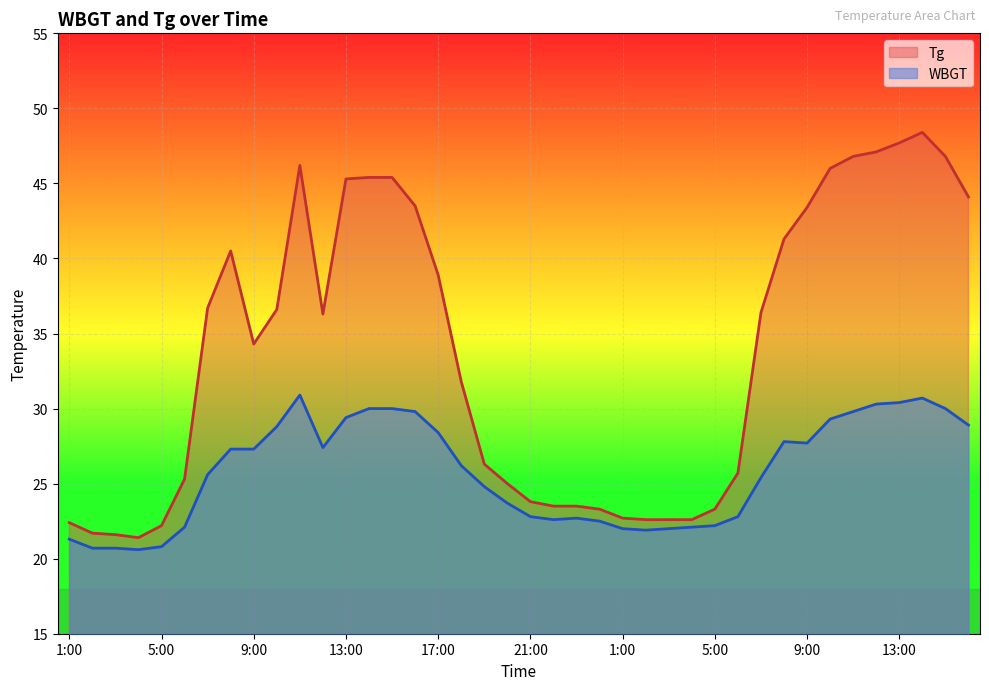

Which category has the lowest value in the WBGT series?

4:00